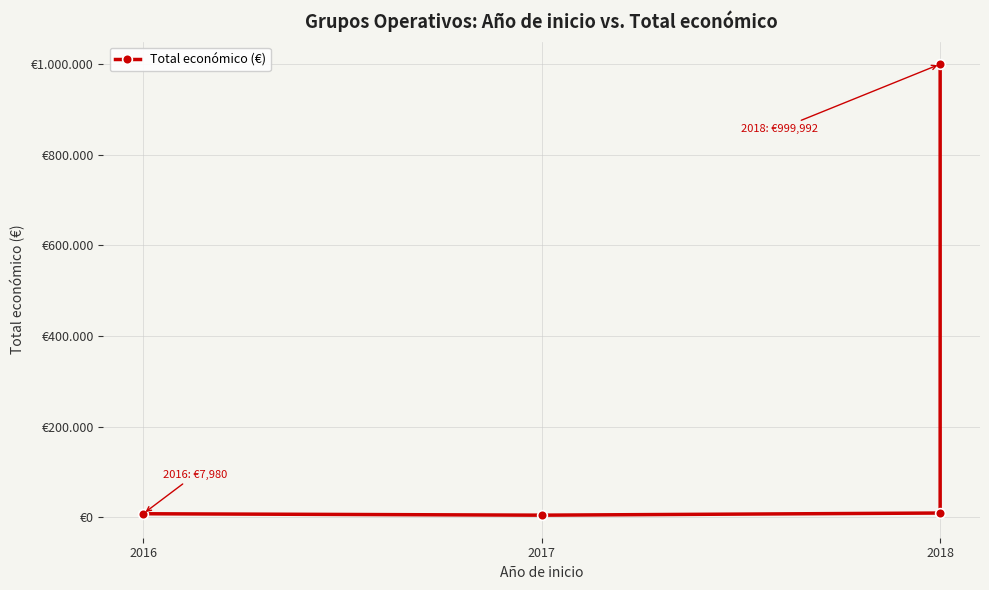

The chart shows a value of 4840 at 2017. True or false?

True